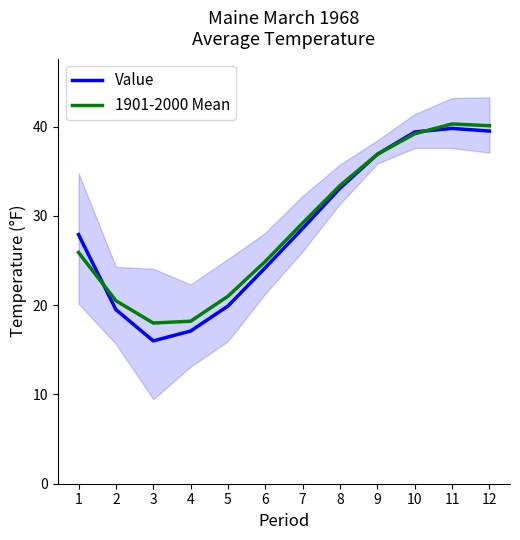

Rank the series by their maximum value, from highest to lowest.

1901-2000 Mean, Value